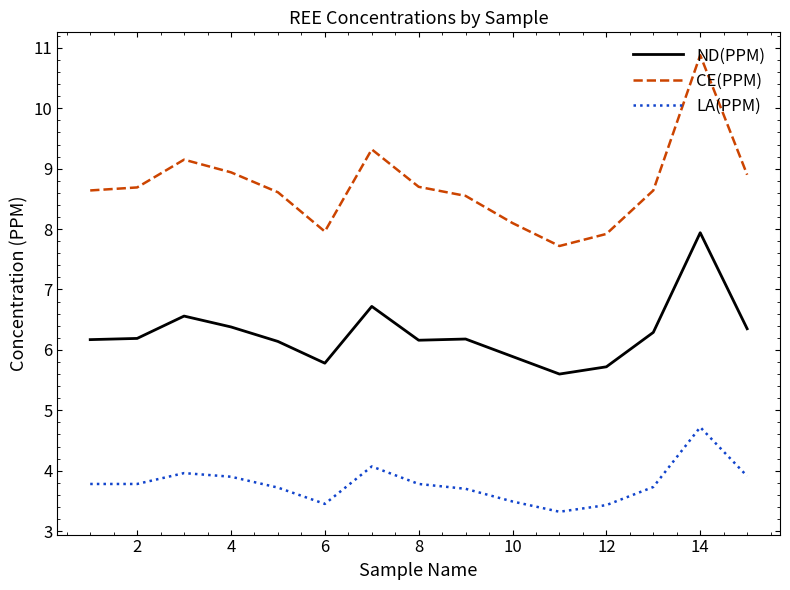

Which series has the largest total across all categories?

CE(PPM)